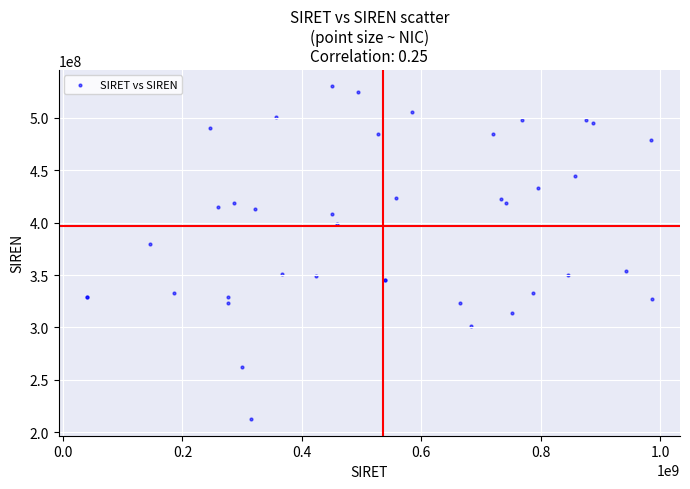

What Y value in the scatter plot is closest to 371248820?

379751449